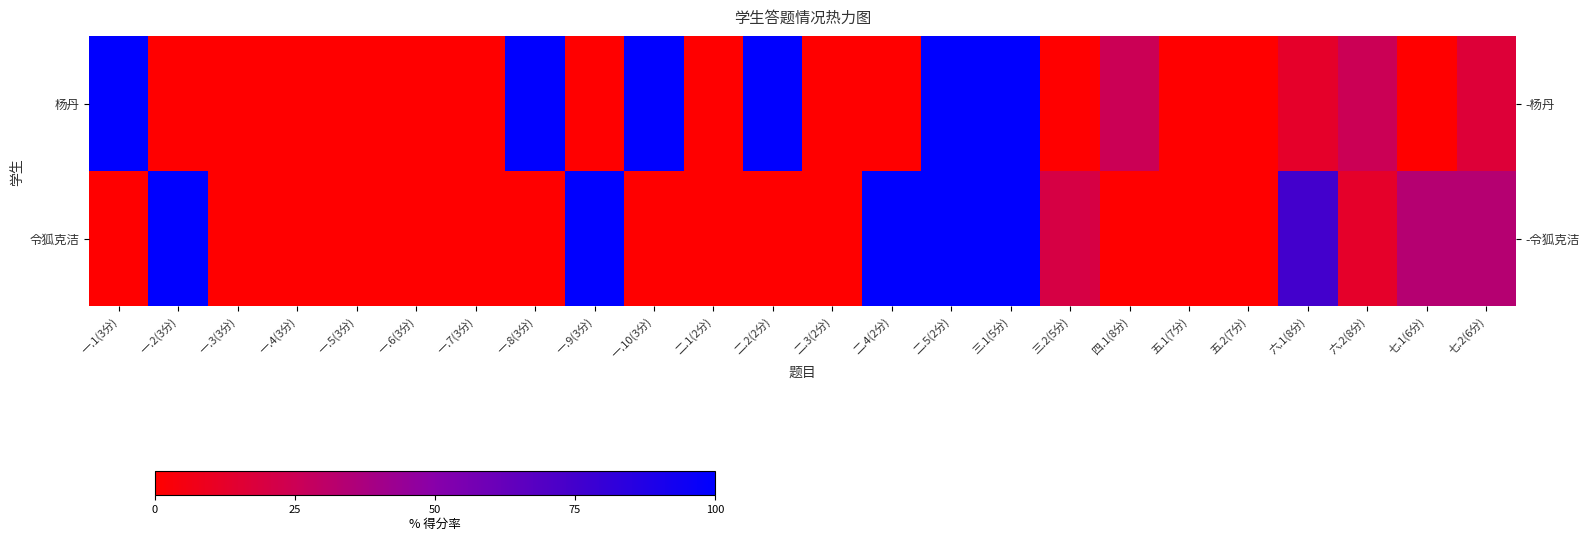

Which series changed the most between 三.1(5分) and 七.2(6分)?

杨丹